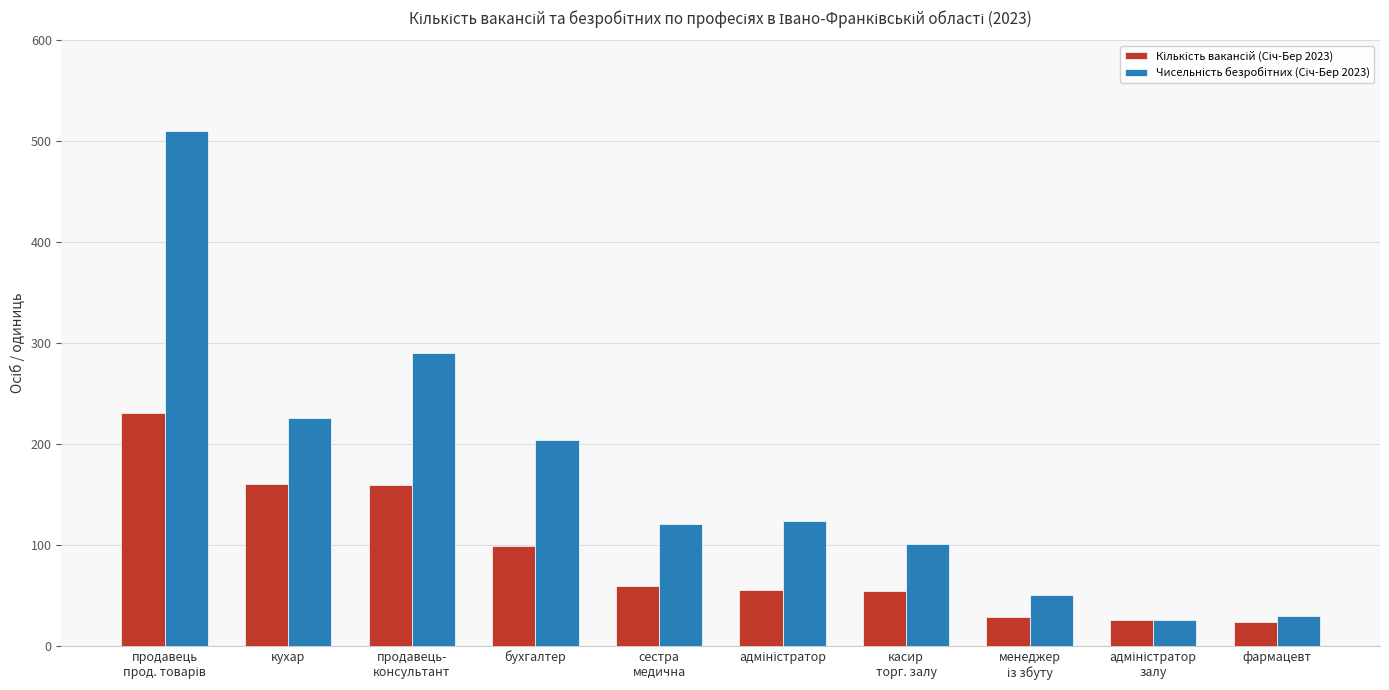

What is the difference between the highest and lowest values at кухар?

66